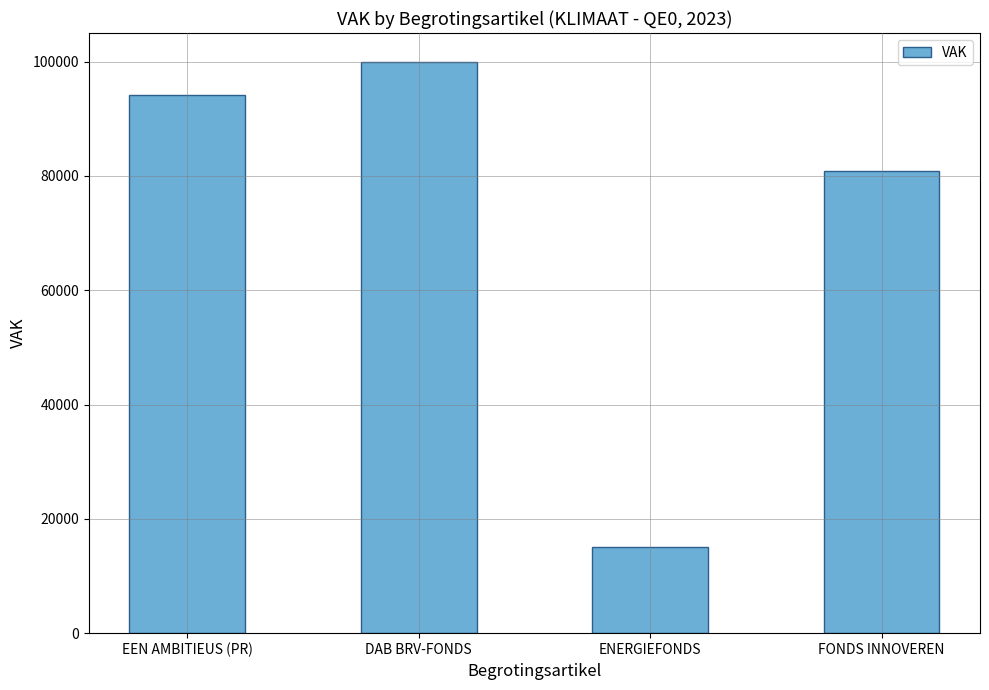

Rank the categories by value from highest to lowest.

DAB BRV-FONDS, EEN AMBITIEUS (PR), FONDS INNOVEREN, ENERGIEFONDS